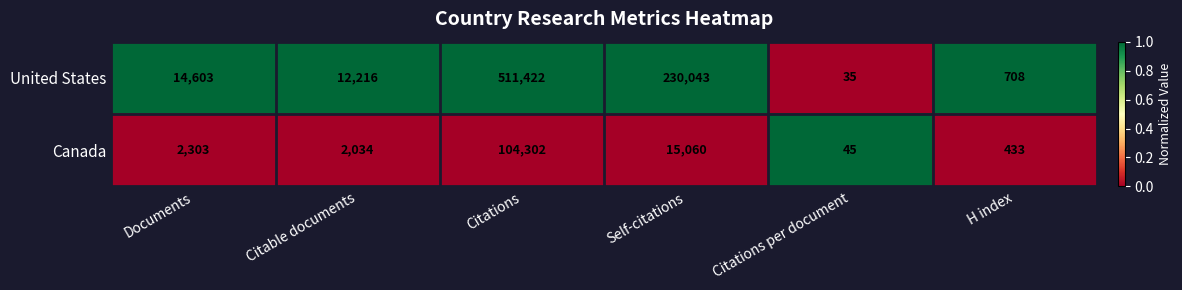

Rank the series by their average value, from lowest to highest.

Canada, United States